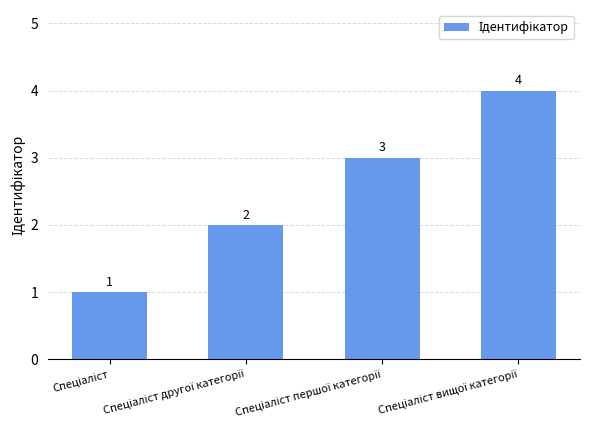

What is the maximum value shown in the chart?

4